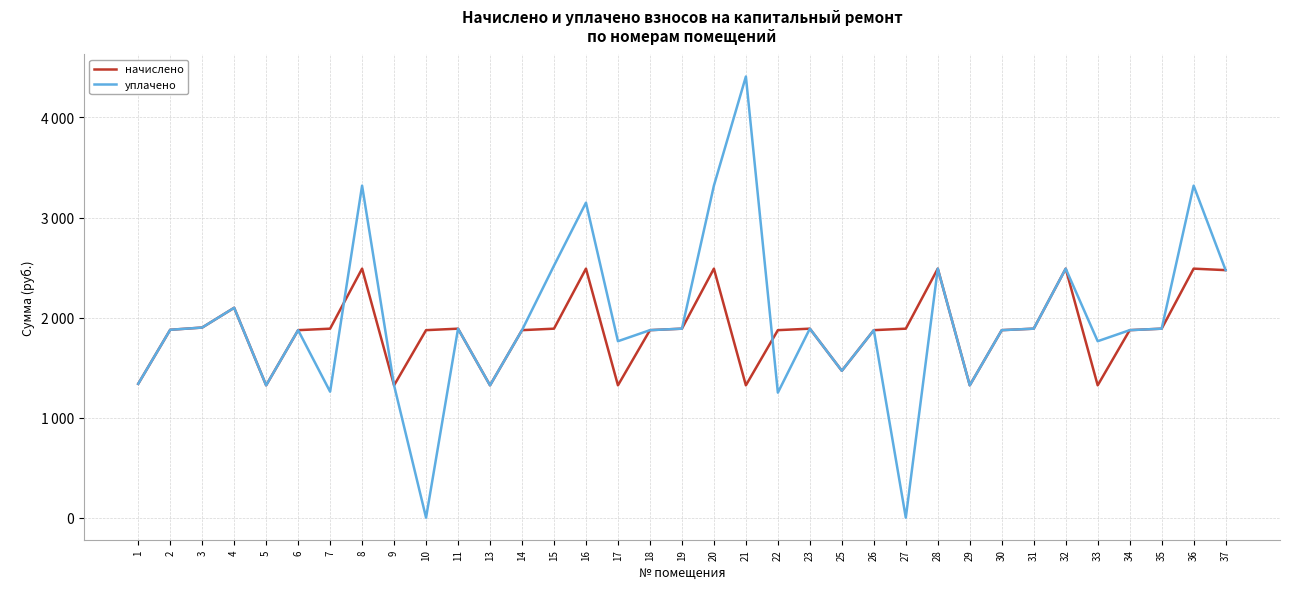

Where does the начислено series first go above 1877?

2